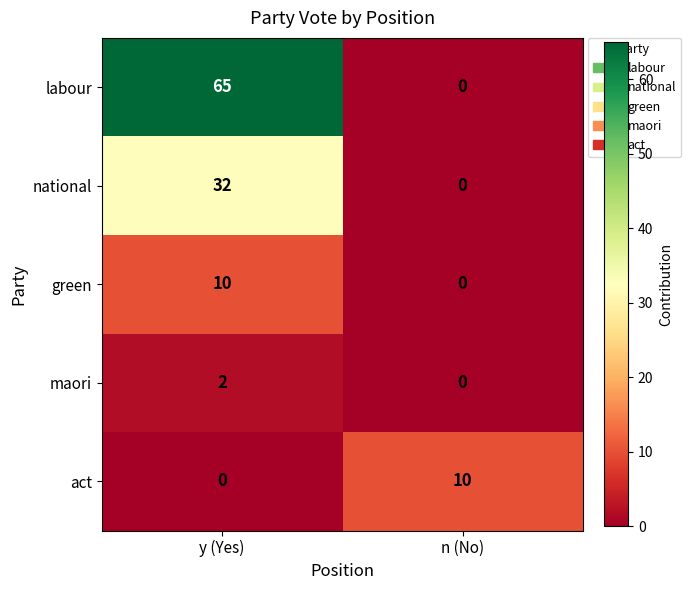

What is the total value across all series at n (No)?

10